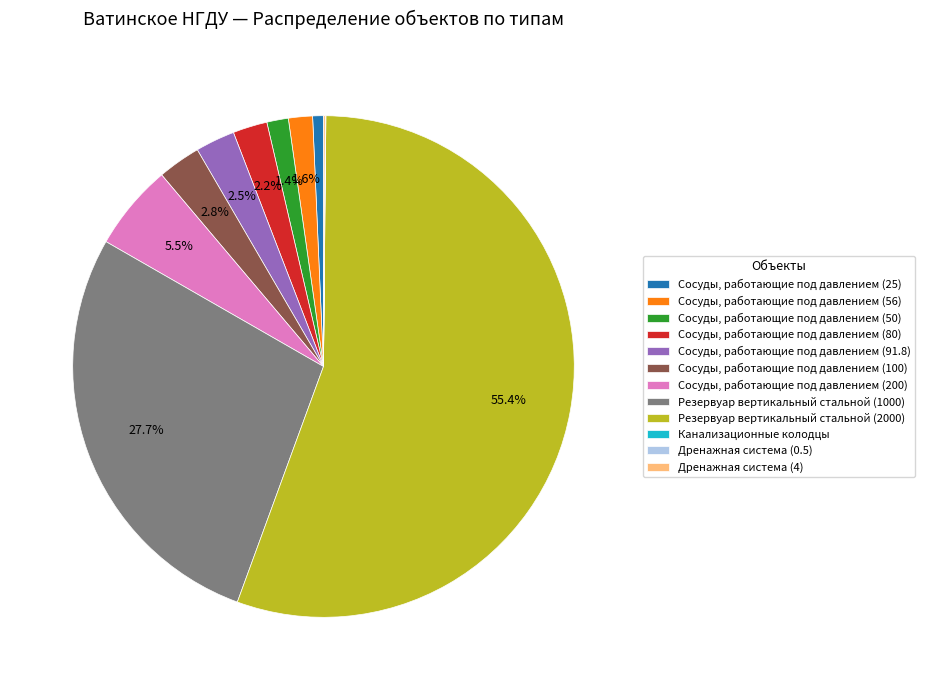

Is it true that Резервуар вертикальный стальной (1000) is 28% of the pie?

True